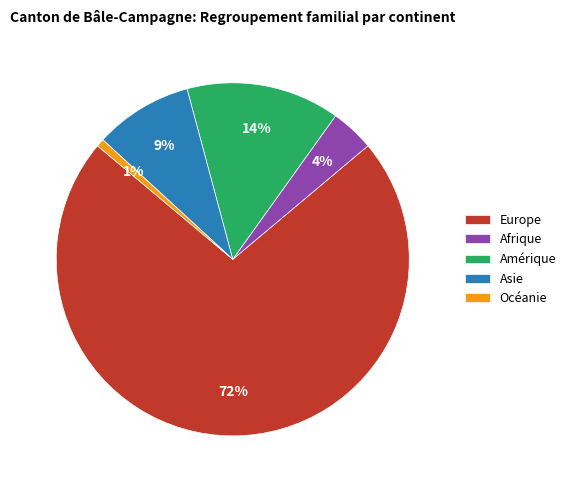

How many slices are in this pie chart?

5